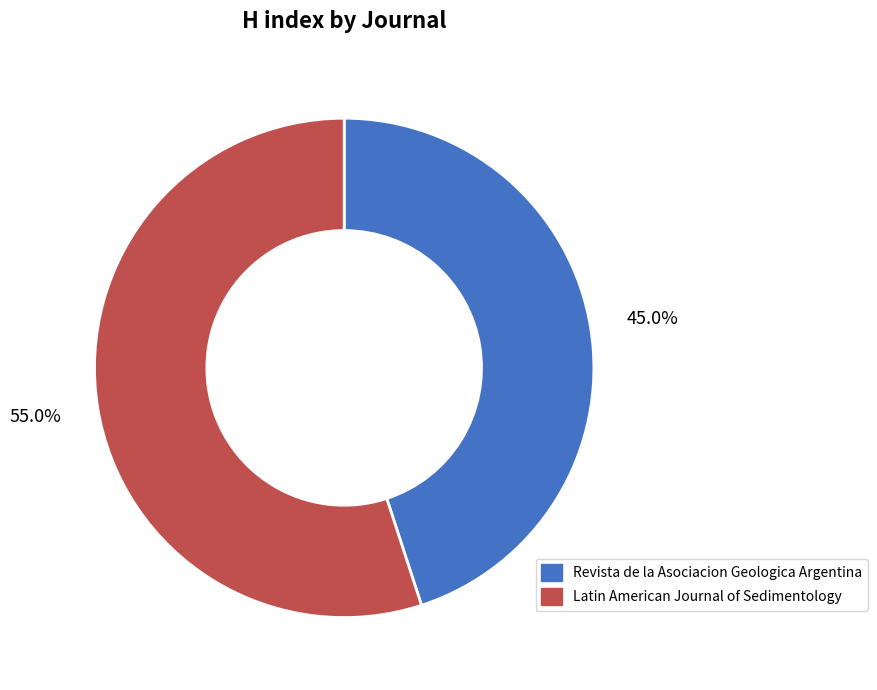

Is there any slice that represents more than half of the pie?

Yes